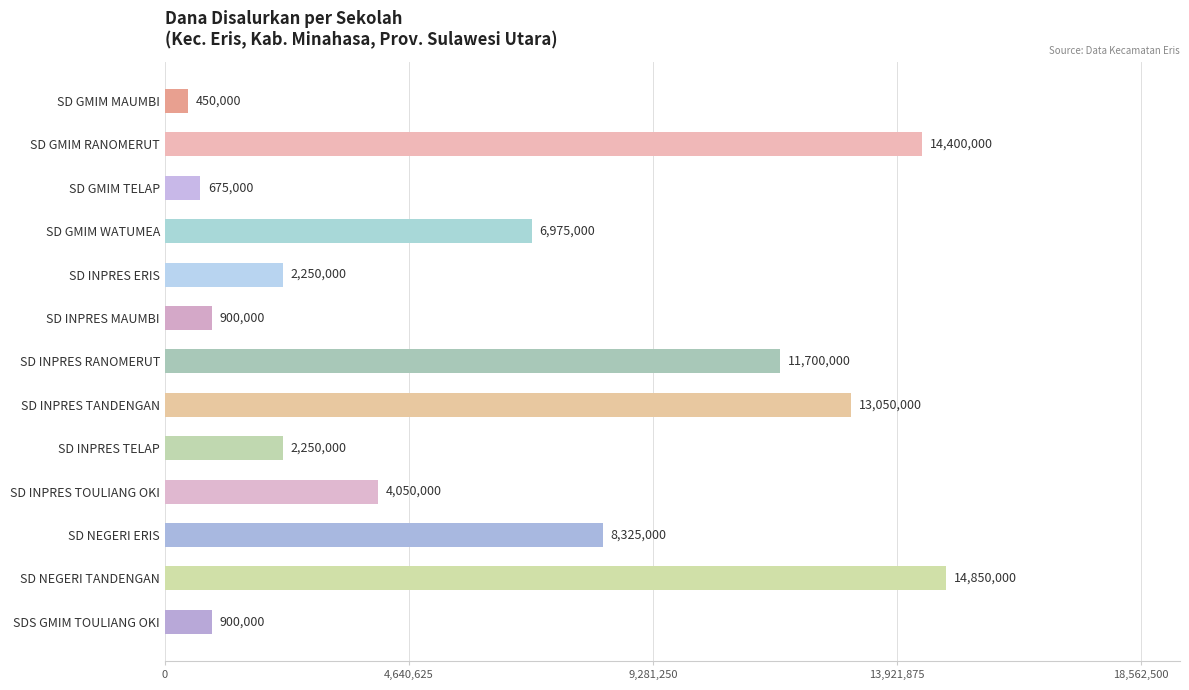

What is the difference between the second highest and minimum values?

13950000